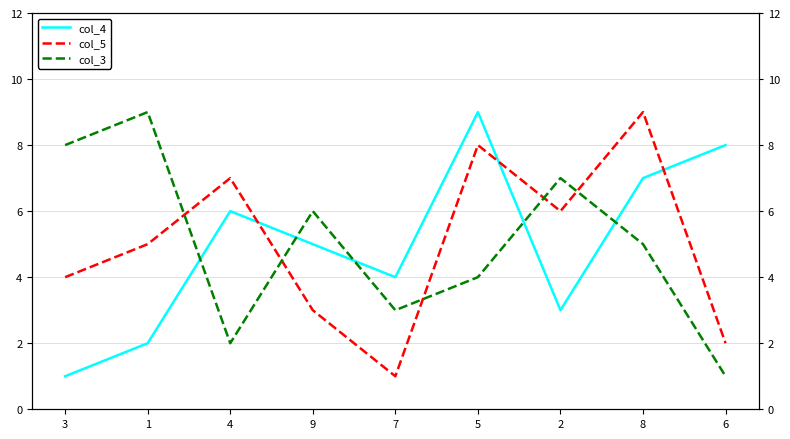

In col_5, how many points are lower than both neighbors (excluding endpoints)?

2